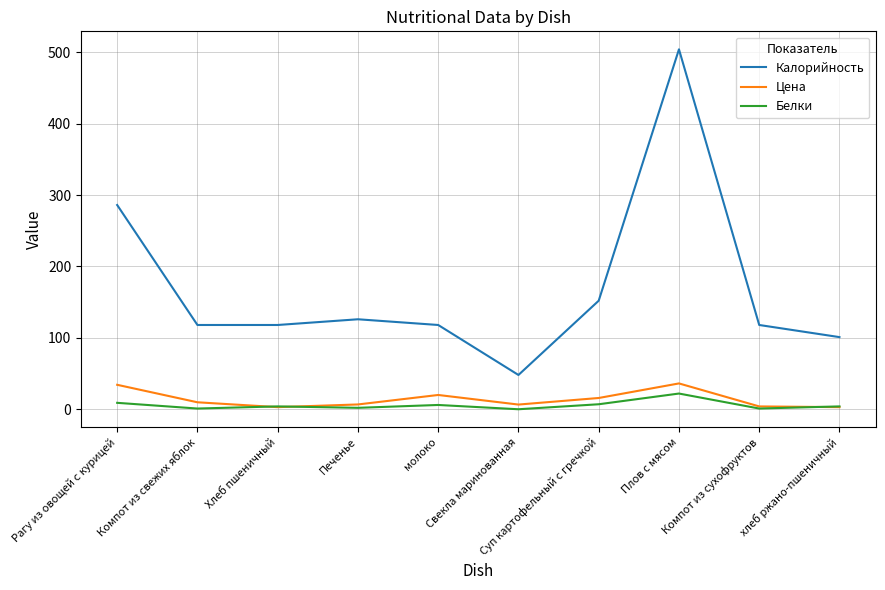

What is the greatest value displayed?

504.0